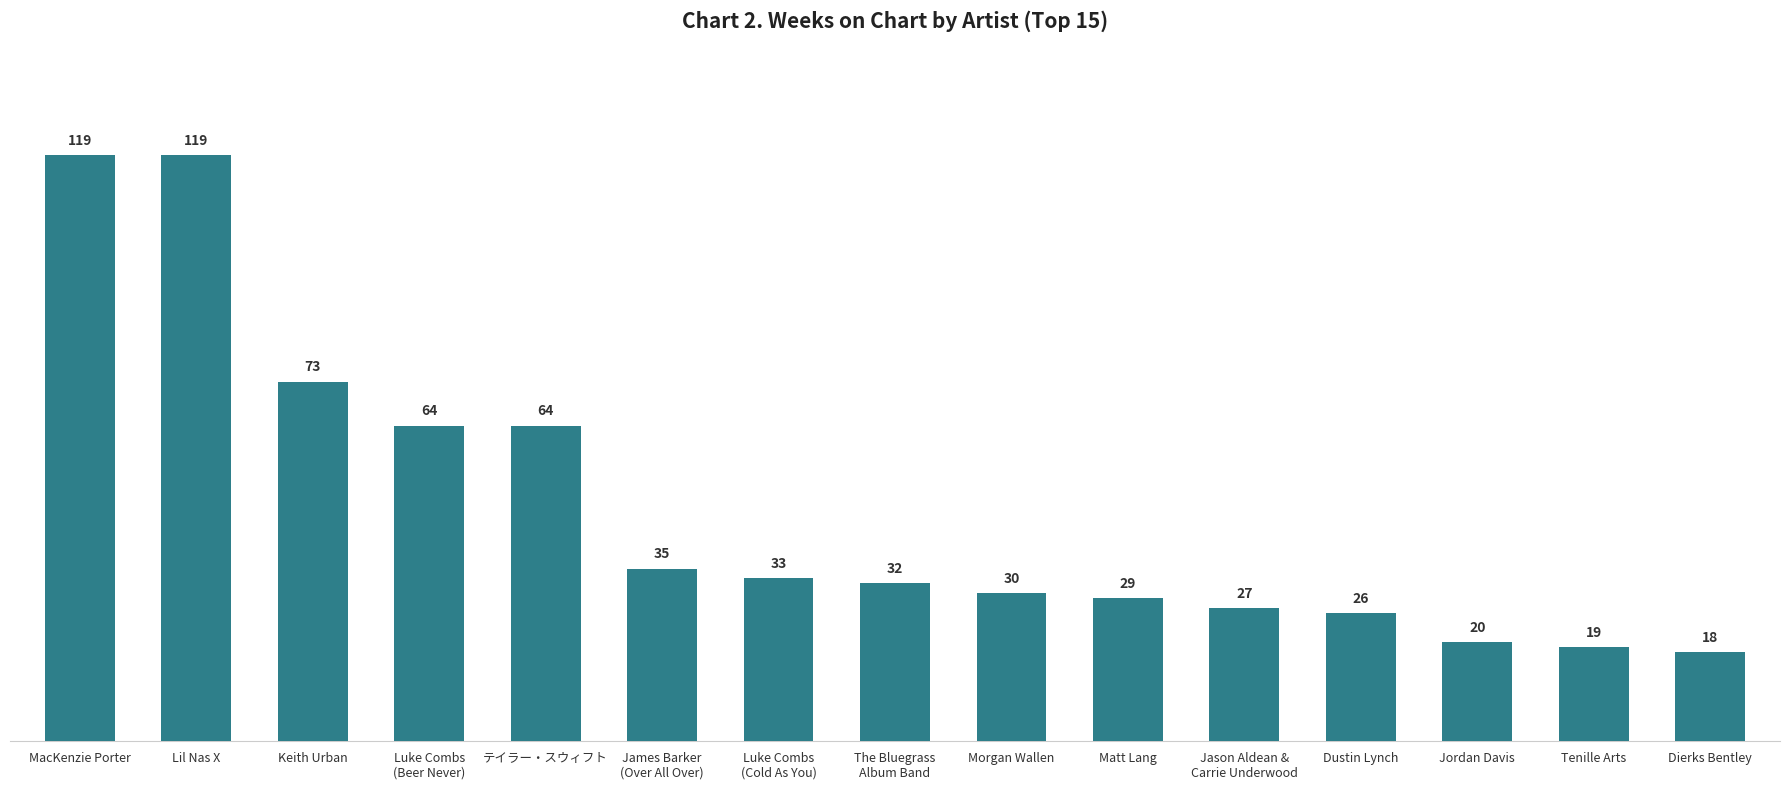

What is the change in value from The Bluegrass
Album Band to Morgan Wallen?

-2